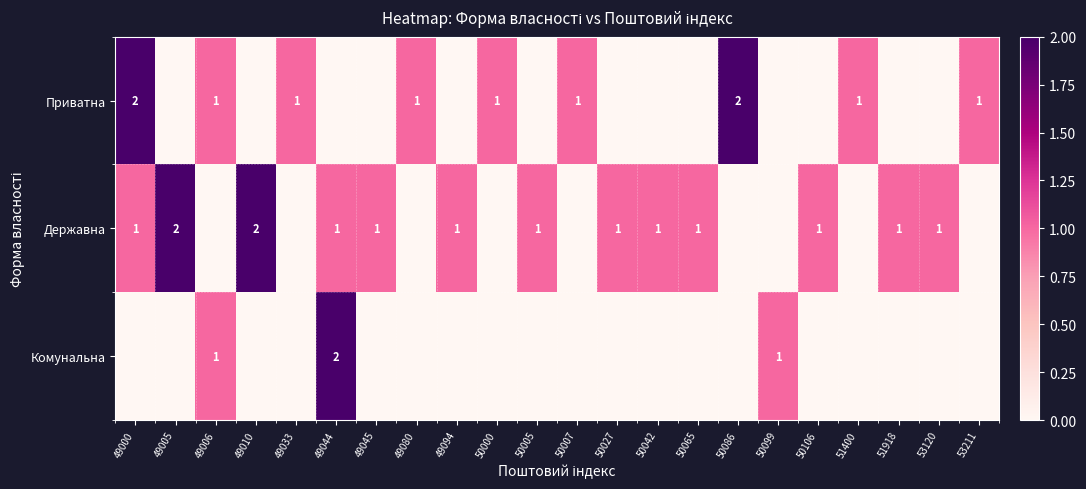

The value of Приватна at 50007 is 1. True or false?

True